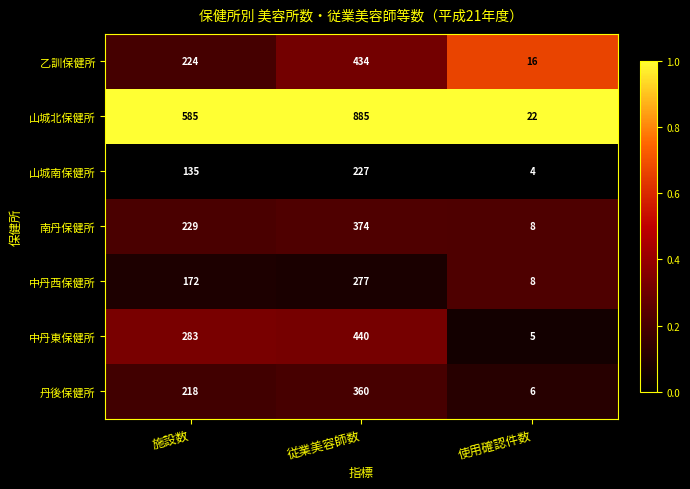

Which series has the largest total across all categories?

山城北保健所